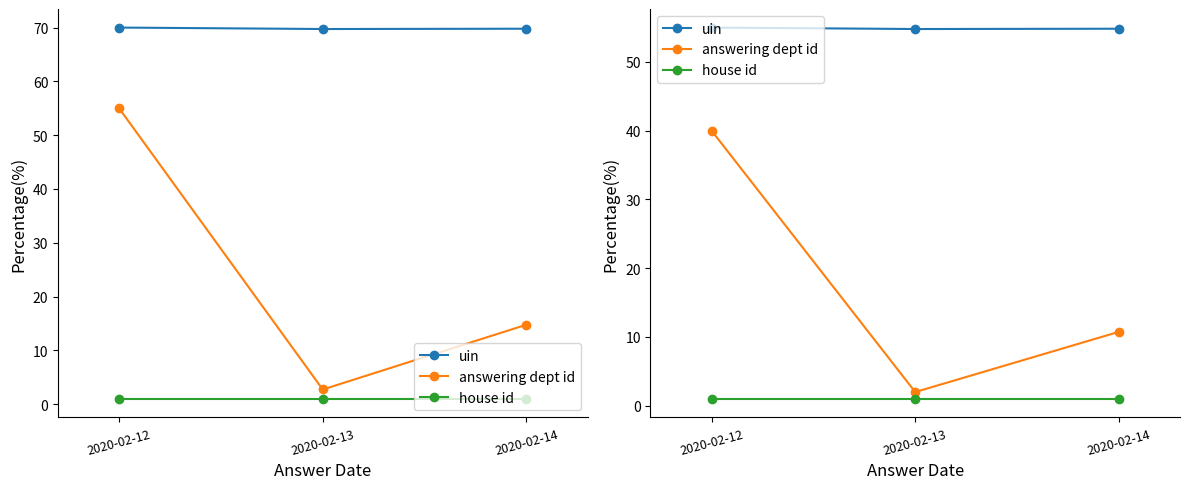

What is the minimum value for house id?

1.0